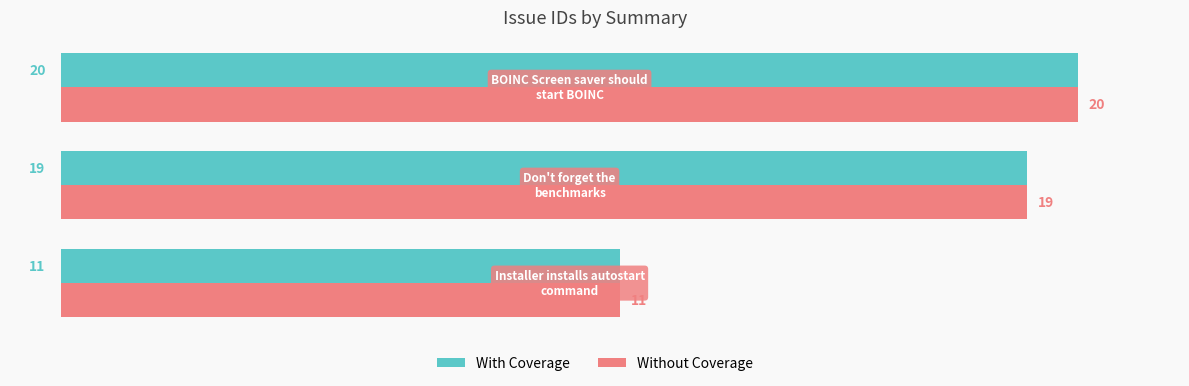

How many Without Coverage values are between 11 and 20?

3